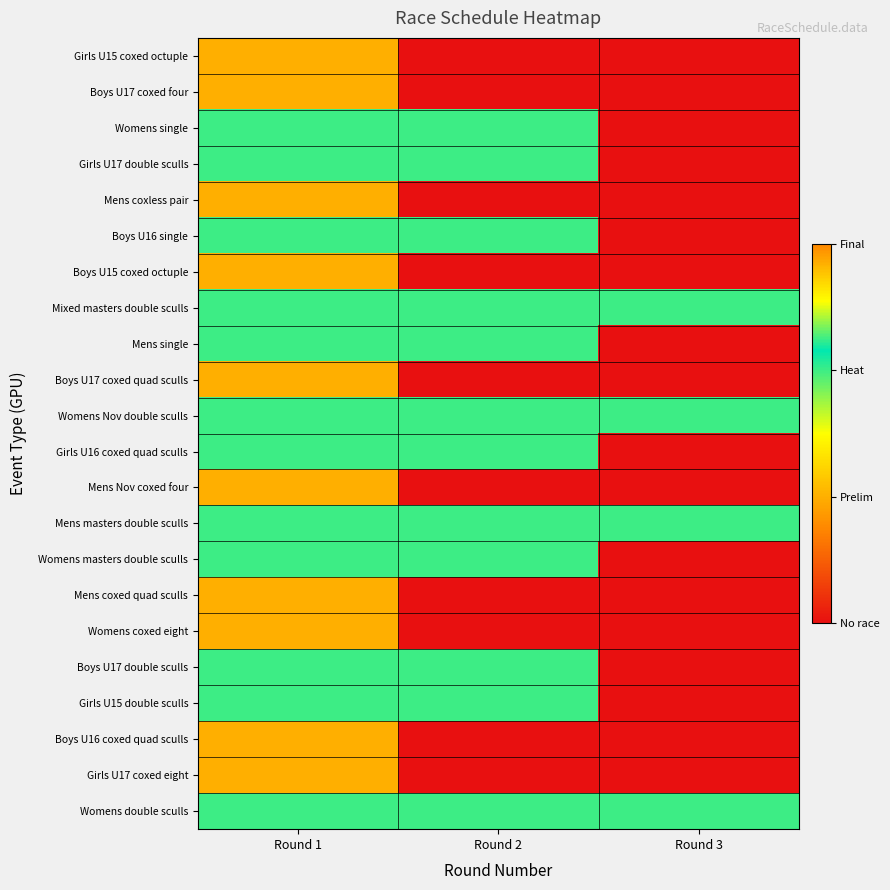

Rank the series at Round 2 from lowest to highest value.

Girls U15 coxed octuple, Boys U17 coxed four, Mens coxless pair, Boys U15 coxed octuple, Boys U17 coxed quad sculls, Mens Nov coxed four, Mens coxed quad sculls, Womens coxed eight, Boys U16 coxed quad sculls, Girls U17 coxed eight, Womens single, Girls U17 double sculls, Boys U16 single, Mixed masters double sculls, Mens single, Womens Nov double sculls, Girls U16 coxed quad sculls, Mens masters double sculls, Womens masters double sculls, Boys U17 double sculls, Girls U15 double sculls, Womens double sculls